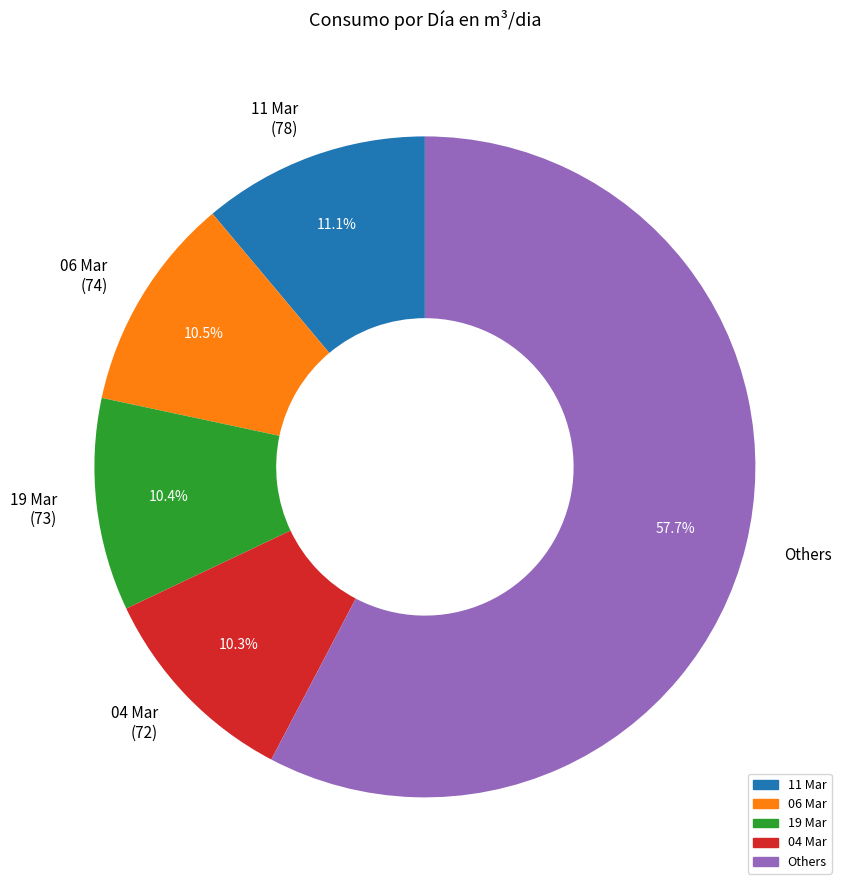

What is the ratio of the value at 06 Mar to the value at 04 Mar?

1.0